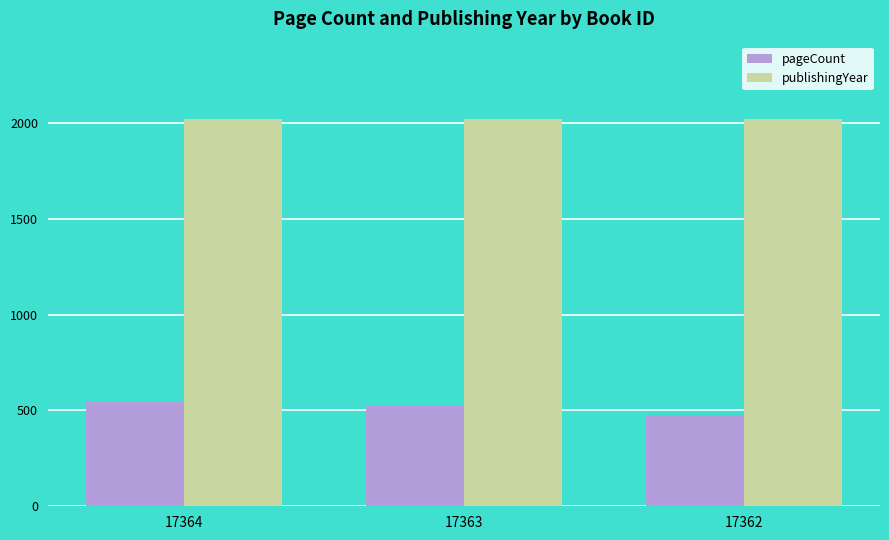

Is the value of pageCount at 17364 greater than the value of publishingYear at 17363?

No